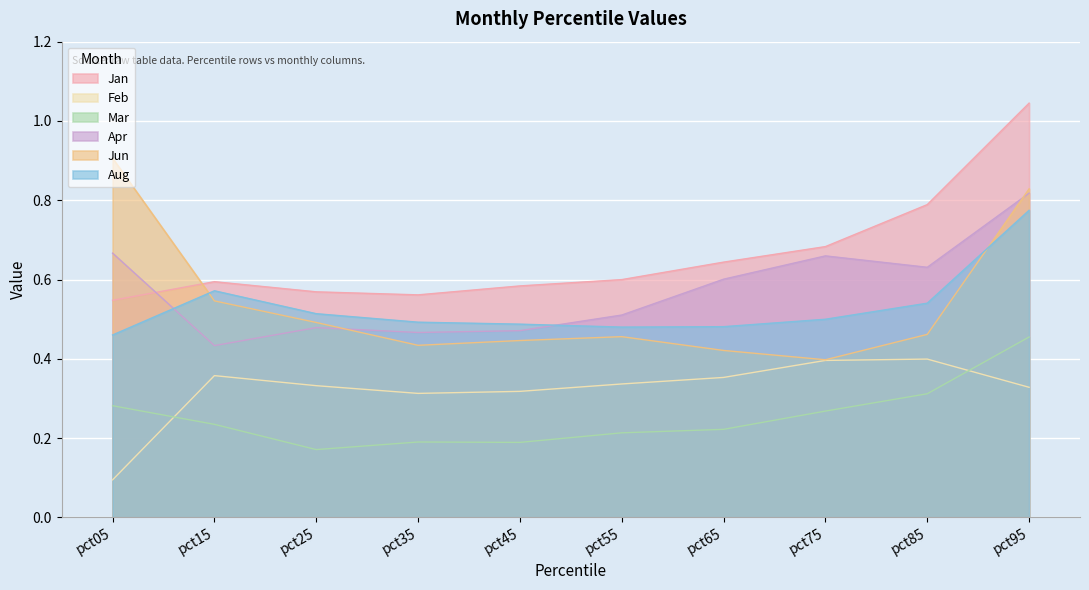

List the series in order of their peak value, highest first.

Jan, Jun, Apr, Aug, Mar, Feb